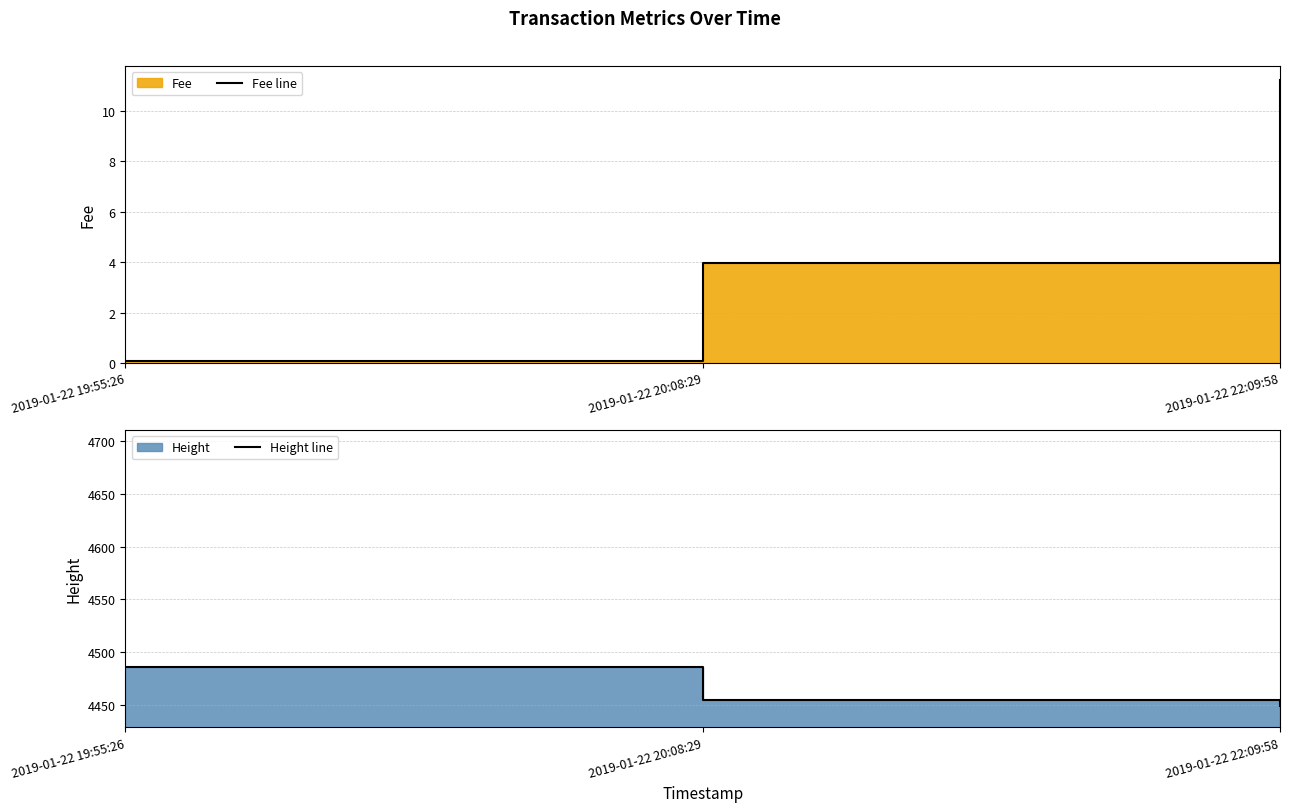

Does the chart have visible grid lines?

Yes